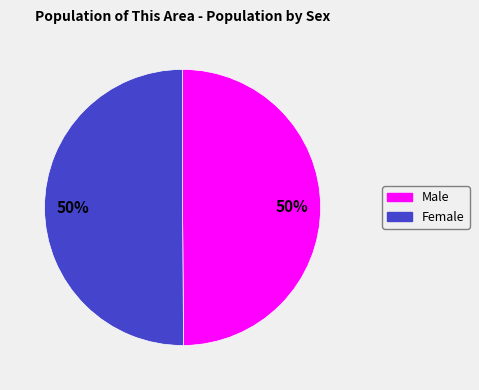

To the nearest percent, what is the average slice percentage?

50%